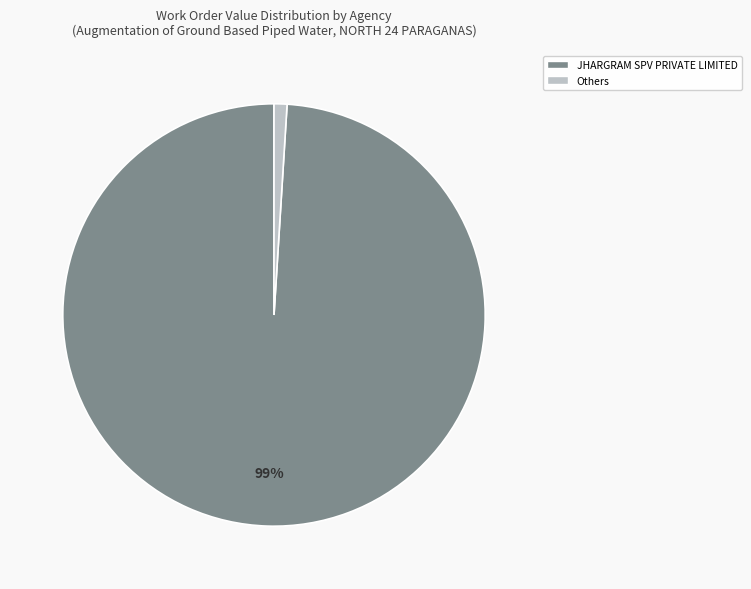

Does any single category account for the majority?

Yes